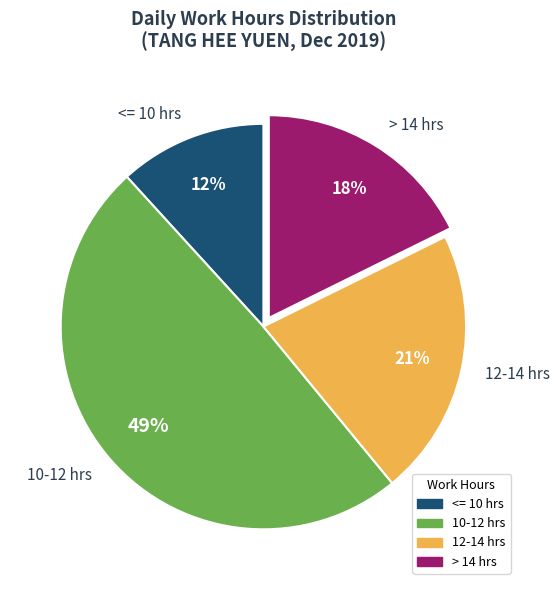

True or false: > 14 hrs accounts for 27% of the total.

False